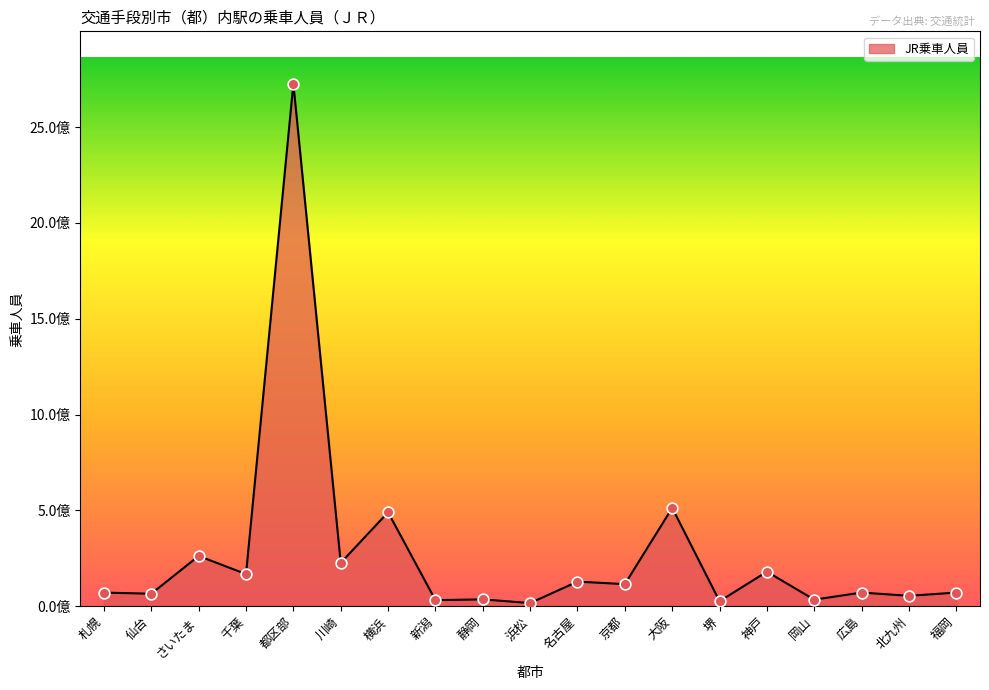

What is the ratio of the value at 浜松 to the value at 神戸?

0.1